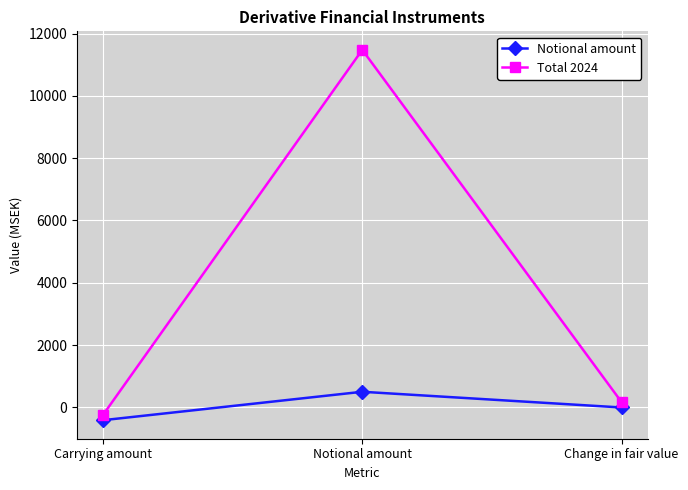

How many negative values does the Total 2024 series have?

1